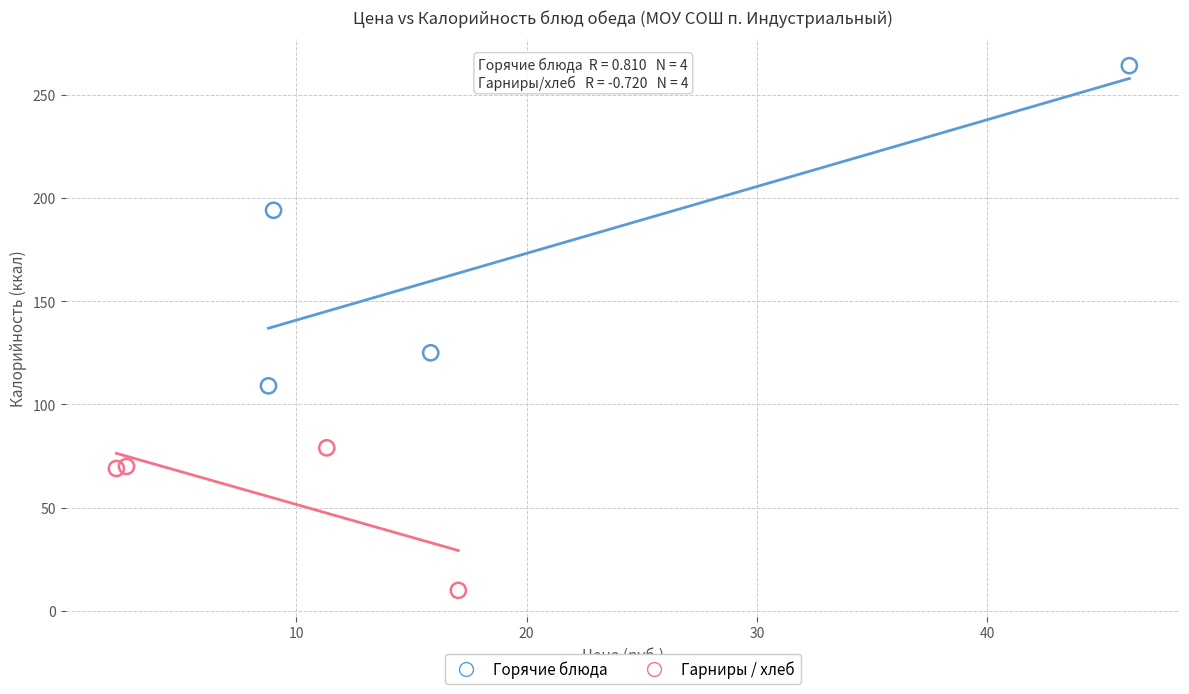

Which series contains the highest Y value?

Горячие блюда